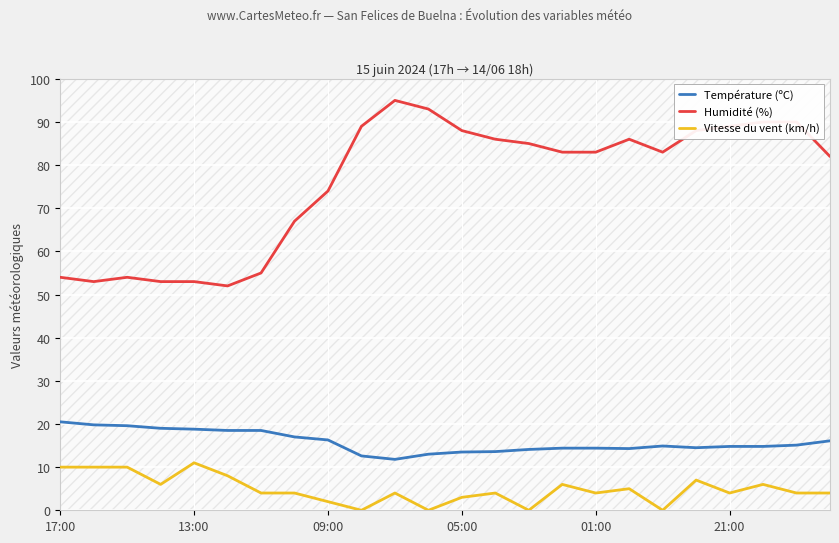

What is the approximate value of Température (ºC) at 05:00?

13.5